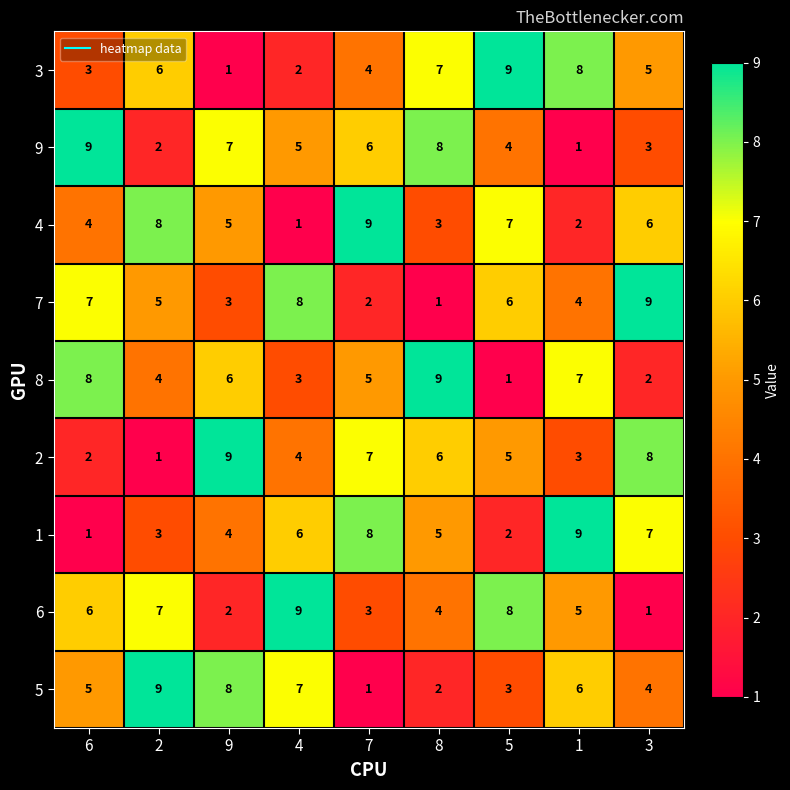

At 7, list the series in order from largest to smallest.

4, 1, 2, 9, 8, 3, 6, 7, 5